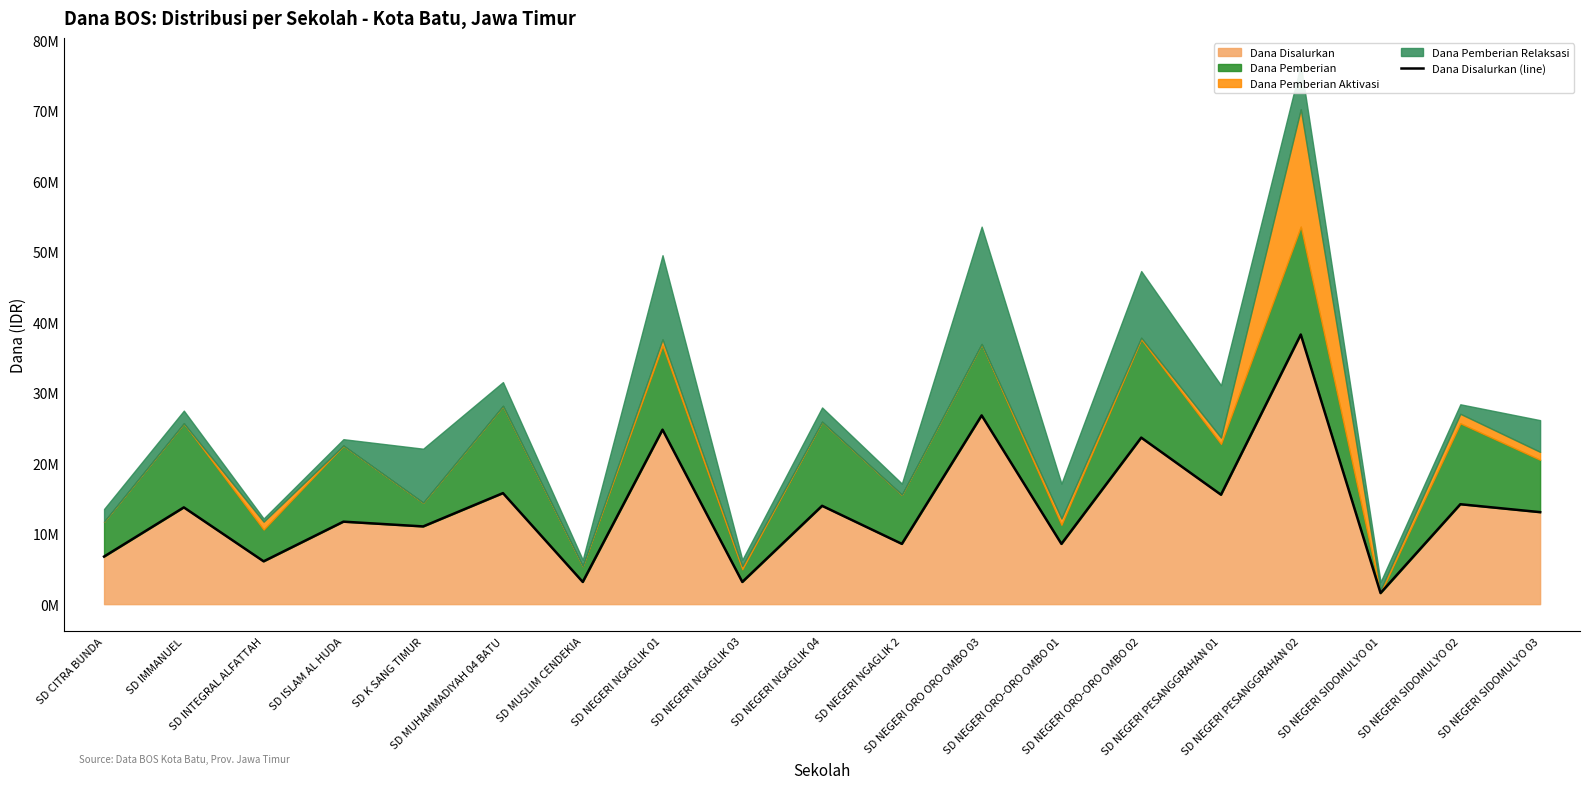

True or false: the data shows 6007350 at SD NEGERI SIDOMULYO 03.

False